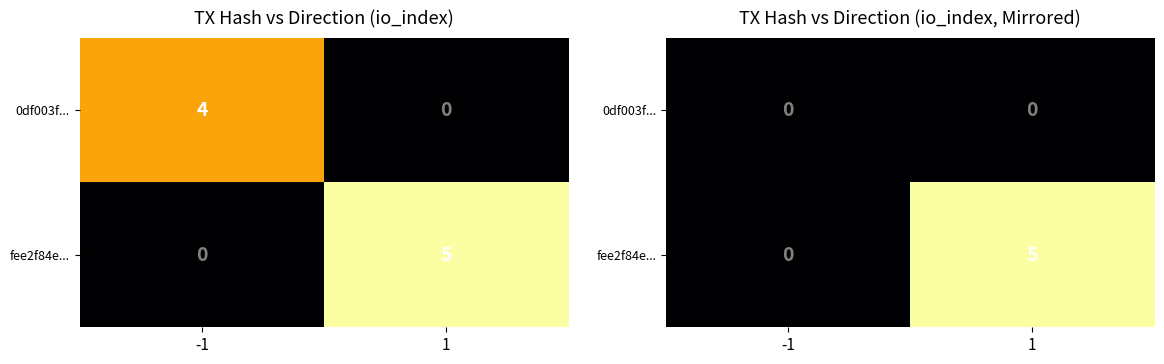

True or false: fee2f84e... has a value of 0 at -1.

True